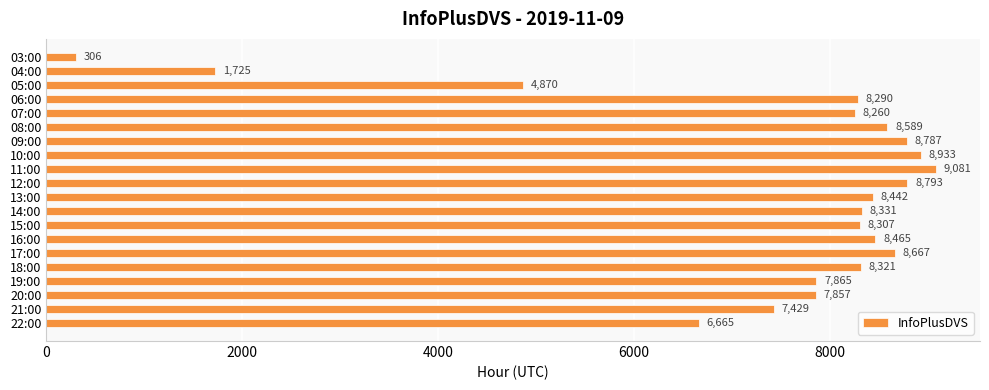

List the labels in order of value, smallest first.

03:00, 04:00, 05:00, 22:00, 21:00, 20:00, 19:00, 07:00, 06:00, 15:00, 18:00, 14:00, 13:00, 16:00, 08:00, 17:00, 09:00, 12:00, 10:00, 11:00